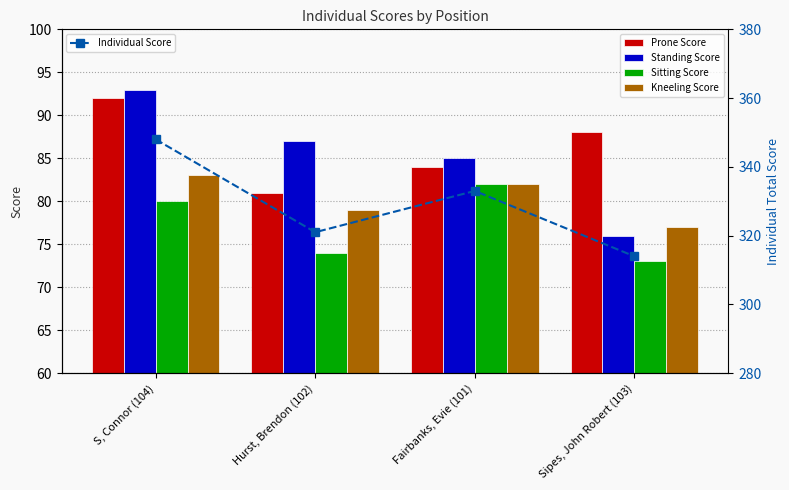

True or false: Sitting Score has a value of 26 at Fairbanks, Evie (101).

False